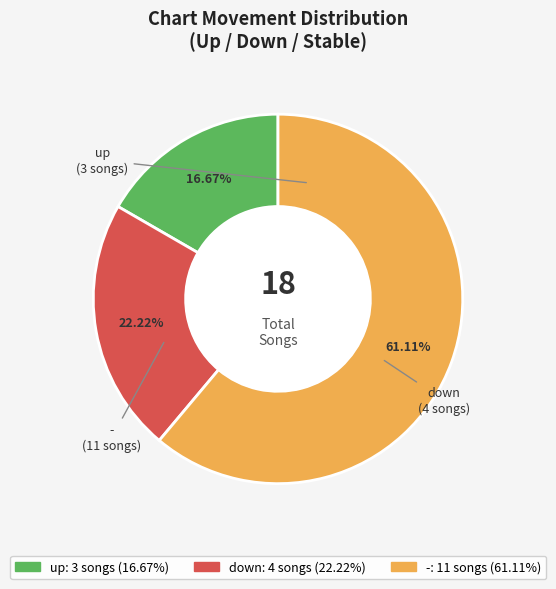

Between - and down, which is larger?

-